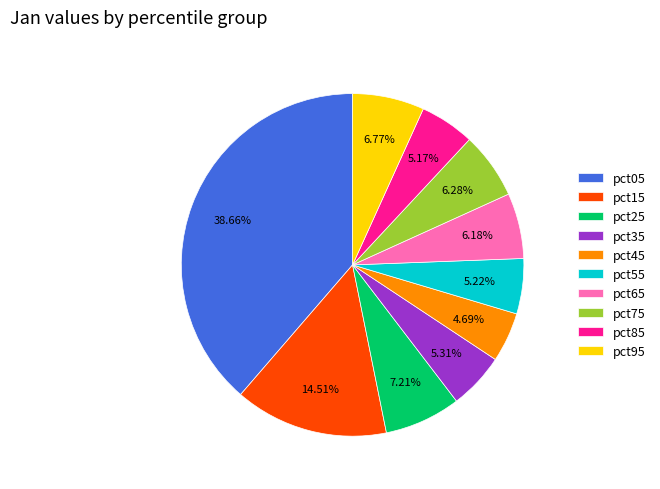

How many slices are in this pie chart?

10